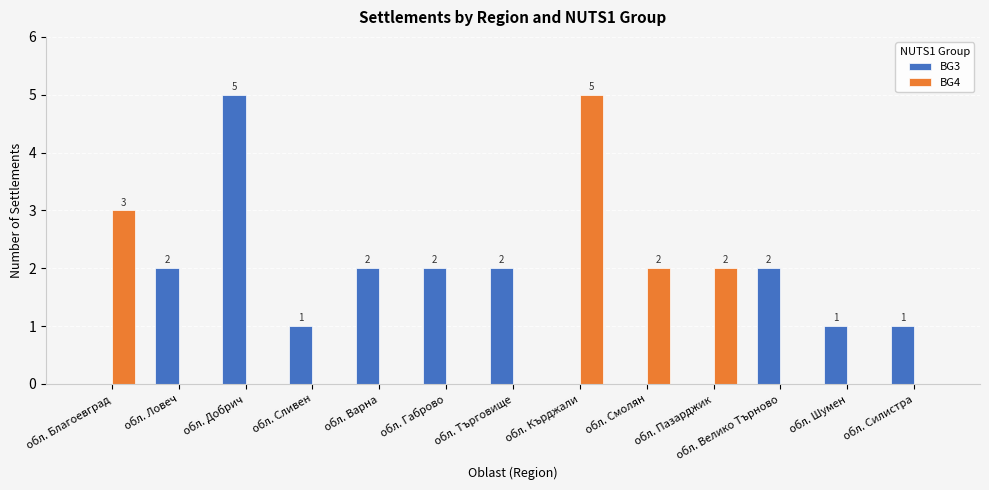

Does the chart contain stacked bars?

No